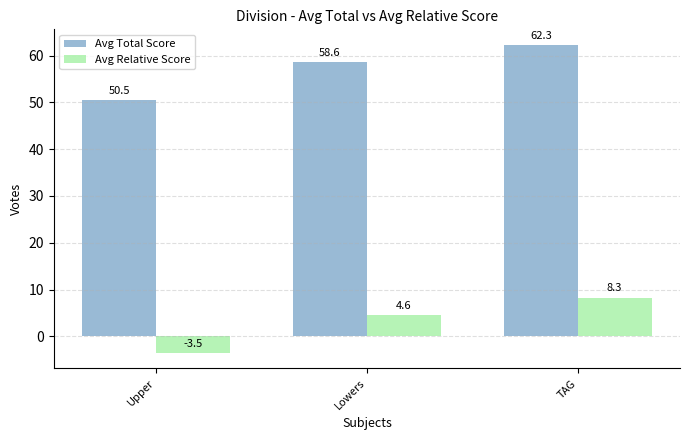

What is the difference between the maximum and second lowest values in the Avg Relative Score series?

3.7